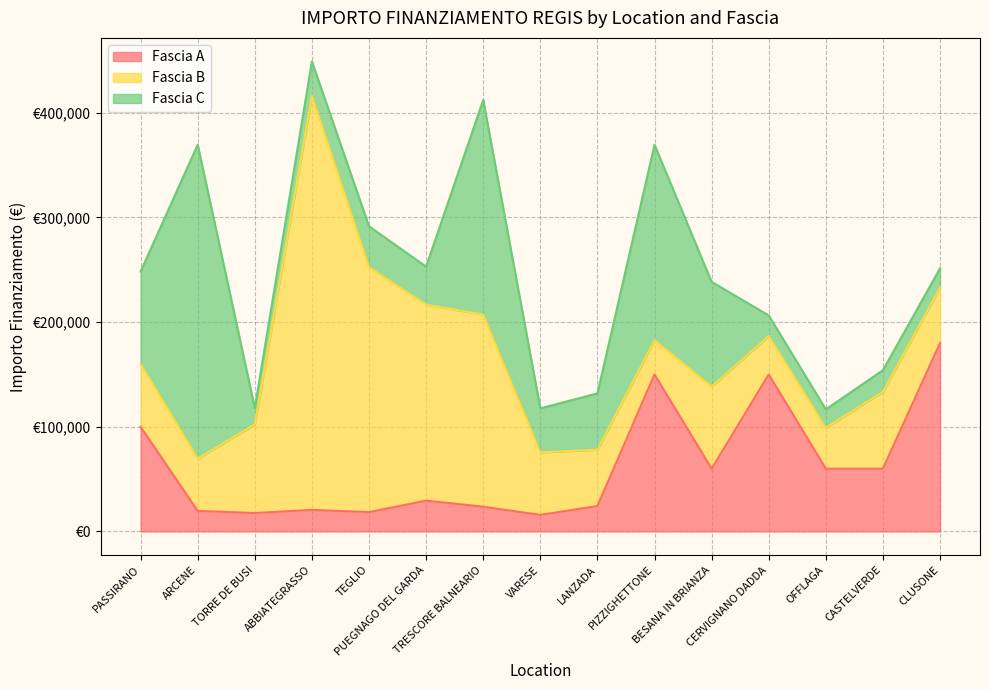

What is the label of the 8th point from the right?

VARESE